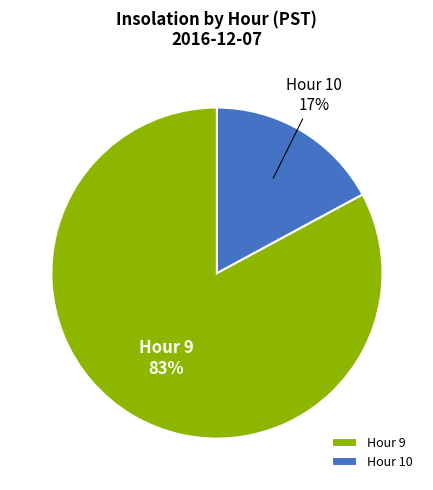

Which slice represents more than half of the pie?

Hour 9